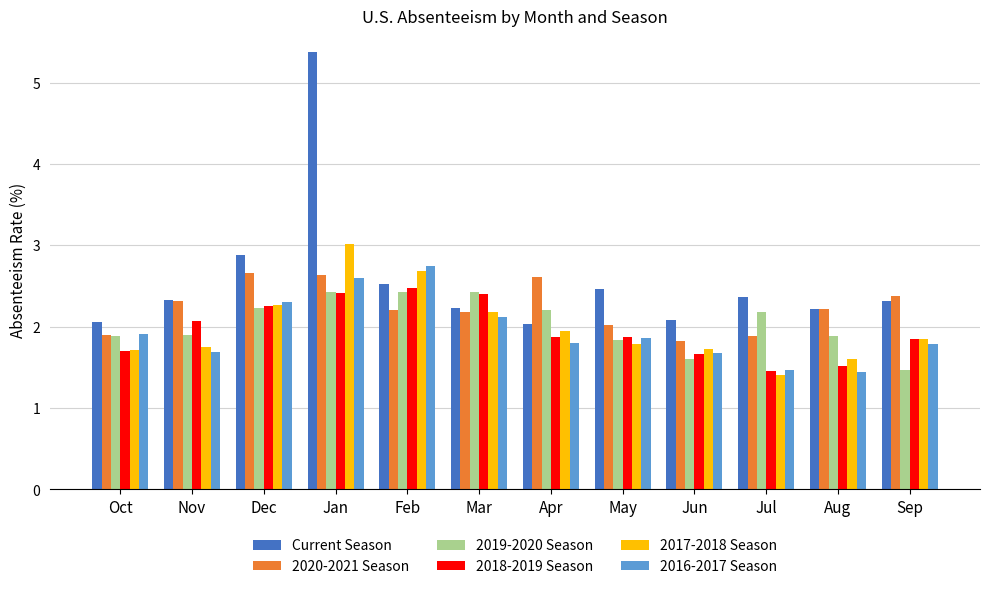

What is the total value across all series at Apr?

12.5